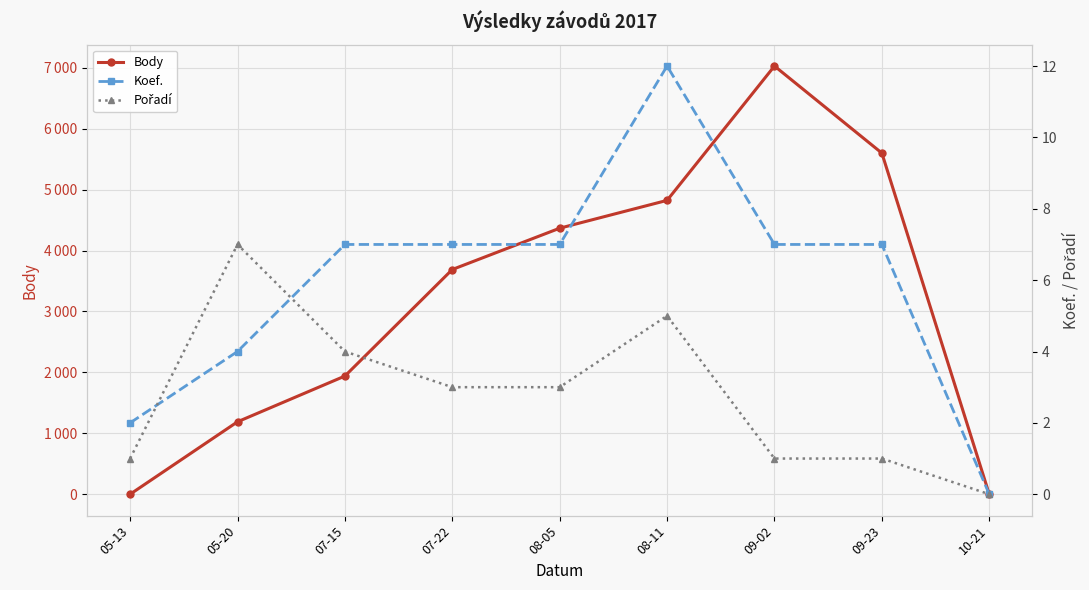

What is the difference between the second highest and second lowest values in the Body series?

5600